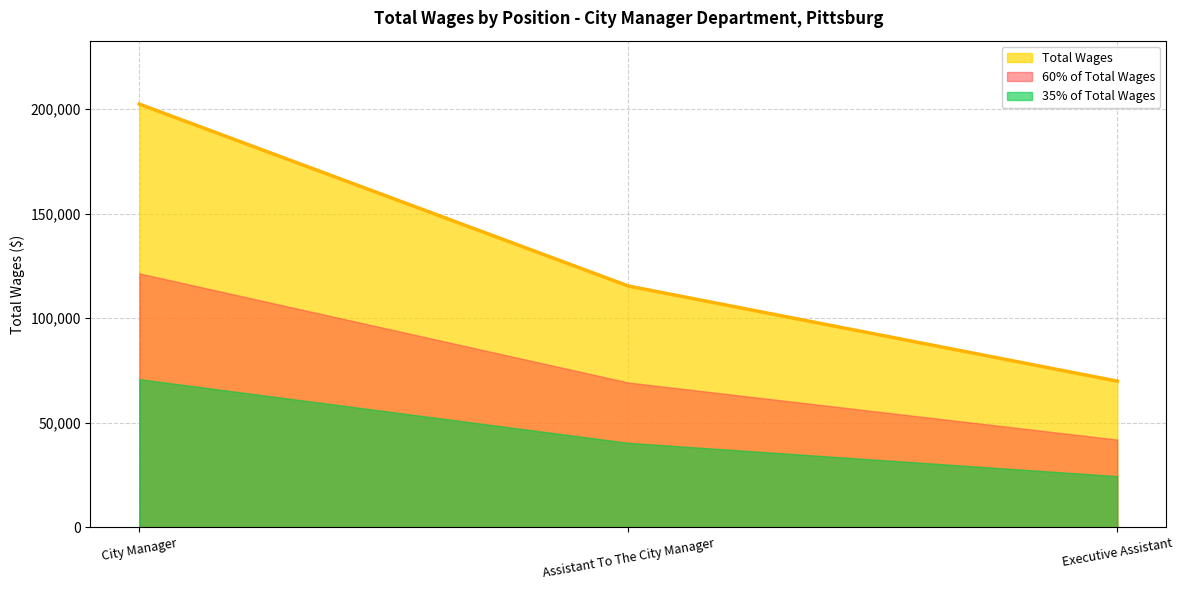

List the labels in order of value, largest first.

City Manager, Assistant To The City Manager, Executive Assistant